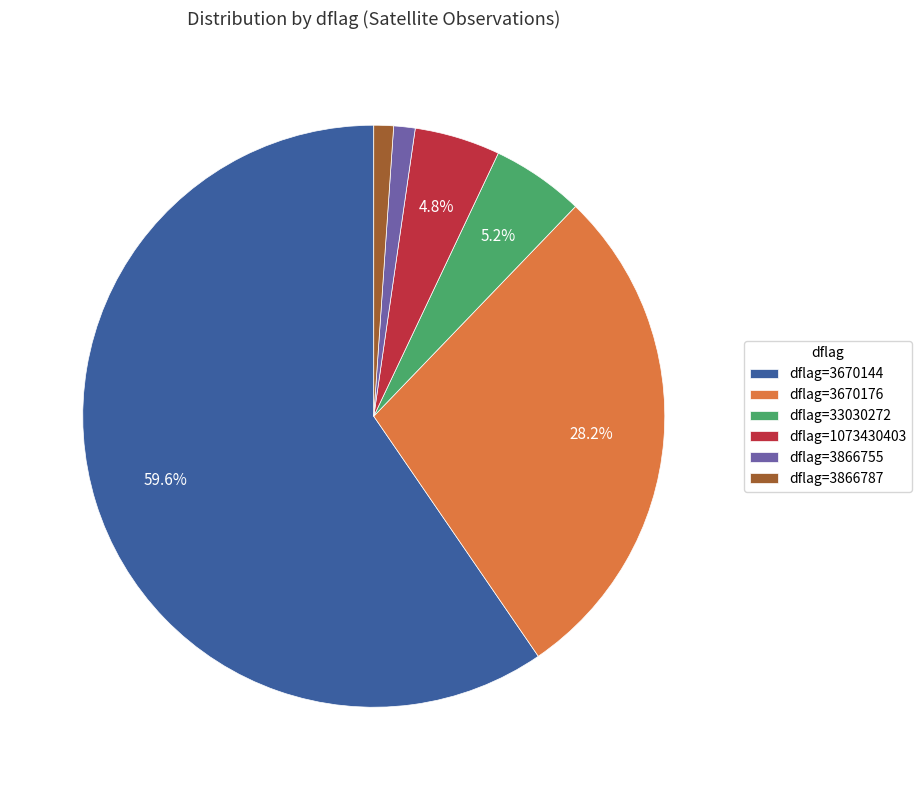

Does any single category account for the majority?

Yes